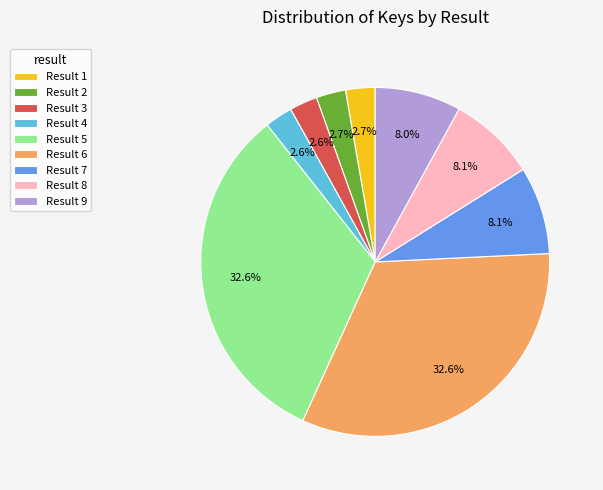

Count the number of slices in the pie.

9